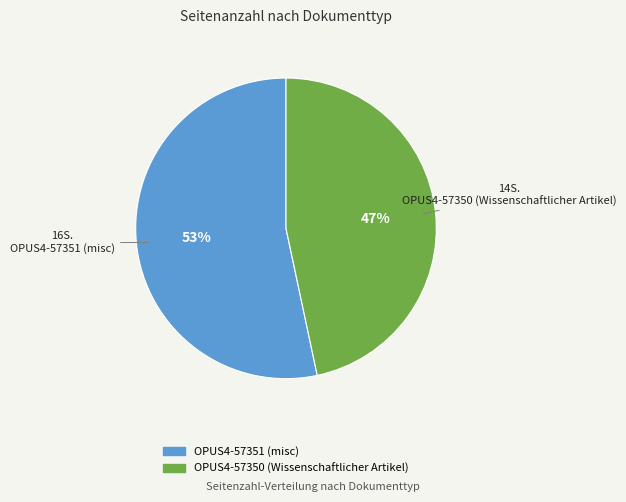

How many segments does this pie chart have?

2